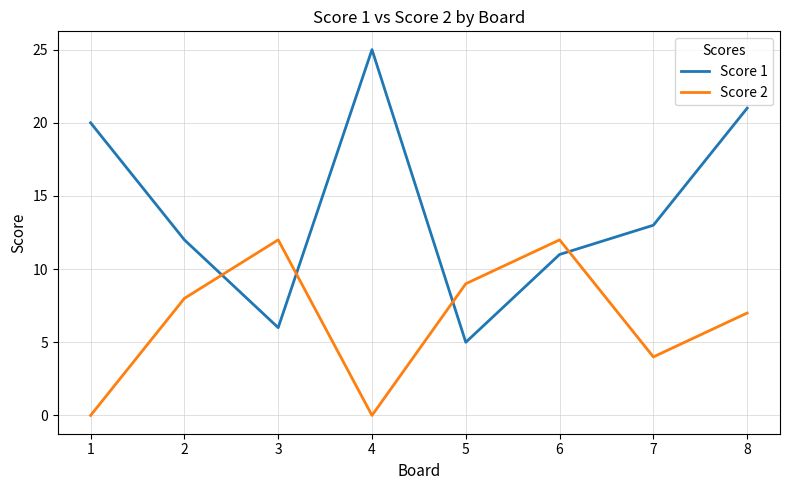

What is the total value across all series at 8?

28